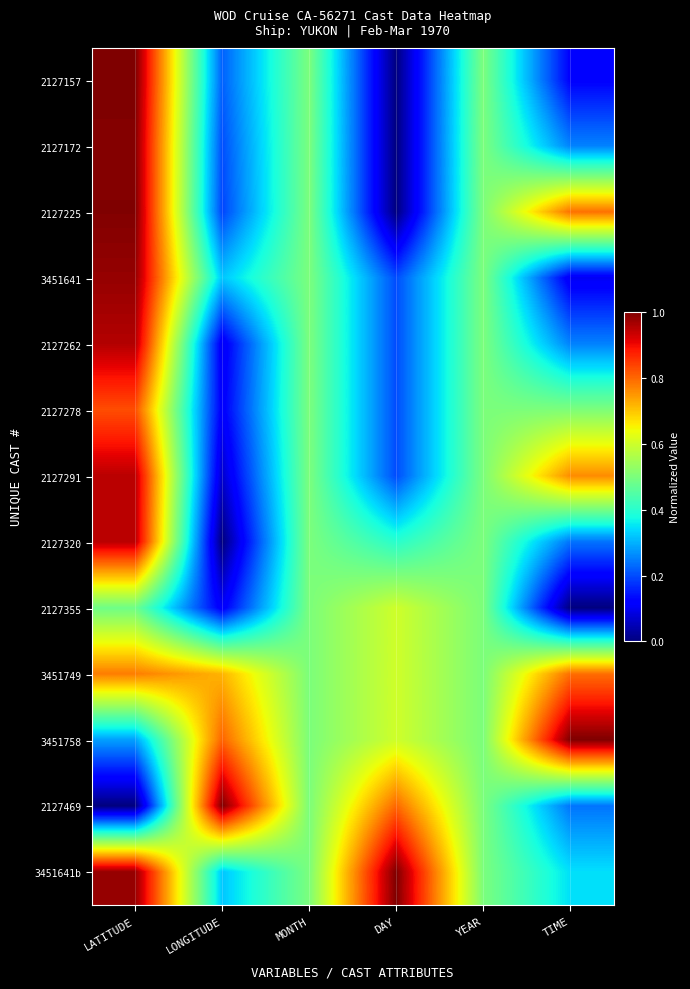

Reading right to left, list all the values displayed in this chart.

2127157: TIME=0.1	YEAR=0.5	DAY=0.0	MONTH=0.5	LONGITUDE=0.2	LATITUDE=1.0
2127172: TIME=0.3	YEAR=0.5	DAY=0.0	MONTH=0.5	LONGITUDE=0.2	LATITUDE=1.0
2127225: TIME=0.8	YEAR=0.5	DAY=0.0	MONTH=0.5	LONGITUDE=0.2	LATITUDE=1.0
3451641: TIME=0.1	YEAR=0.5	DAY=0.2	MONTH=0.5	LONGITUDE=0.3	LATITUDE=1.0
2127262: TIME=0.3	YEAR=0.5	DAY=0.2	MONTH=0.5	LONGITUDE=0.1	LATITUDE=1.0
2127278: TIME=0.5	YEAR=0.5	DAY=0.2	MONTH=0.5	LONGITUDE=0.1	LATITUDE=0.8
2127291: TIME=0.8	YEAR=0.5	DAY=0.2	MONTH=0.5	LONGITUDE=0.1	LATITUDE=0.9
2127320: TIME=0.2	YEAR=0.5	DAY=0.4	MONTH=0.5	LONGITUDE=0.0	LATITUDE=0.9
2127355: TIME=0.0	YEAR=0.5	DAY=0.6	MONTH=0.5	LONGITUDE=0.1	LATITUDE=0.5
3451749: TIME=0.8	YEAR=0.5	DAY=0.6	MONTH=0.5	LONGITUDE=0.7	LATITUDE=0.8
3451758: TIME=1.0	YEAR=0.5	DAY=0.6	MONTH=0.5	LONGITUDE=0.8	LATITUDE=0.3
2127469: TIME=0.2	YEAR=0.5	DAY=0.8	MONTH=0.5	LONGITUDE=1.0	LATITUDE=0.0
3451641b: TIME=0.3	YEAR=0.5	DAY=1.0	MONTH=0.5	LONGITUDE=0.3	LATITUDE=1.0